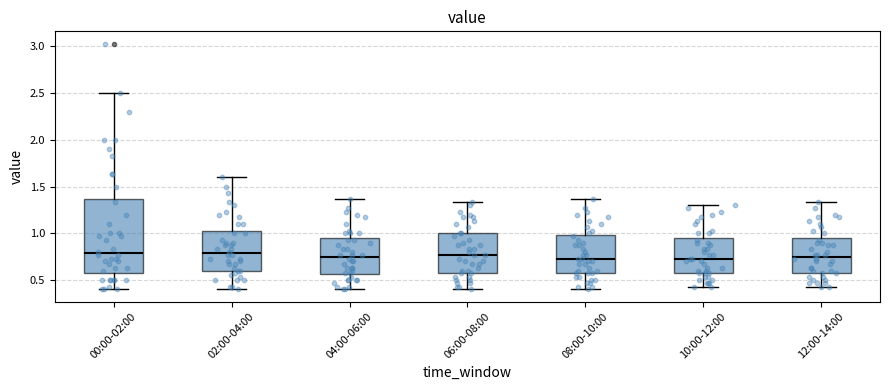

Reading left to right, read every box against the y-axis: the position of its median line, the range the box covers, and the ends of its whiskers. The values are not printed on the chart, so give them approximately, as read against the axis.

00:00-02:00: median 0.80, box 0.60 to 1.35, whiskers 0.40 to 2.50
02:00-04:00: median 0.80, box 0.60 to 1.05, whiskers 0.40 to 1.60
04:00-06:00: median 0.75, box 0.55 to 0.95, whiskers 0.40 to 1.35
06:00-08:00: median 0.75, box 0.55 to 1.00, whiskers 0.40 to 1.35
08:00-10:00: median 0.75, box 0.55 to 1.00, whiskers 0.40 to 1.35
10:00-12:00: median 0.75, box 0.55 to 0.95, whiskers 0.45 to 1.30
12:00-14:00: median 0.75, box 0.55 to 0.95, whiskers 0.45 to 1.35